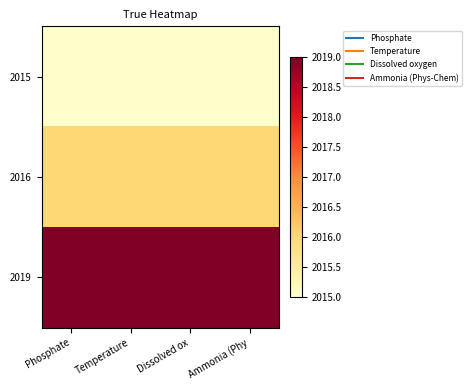

Reading left to right, what are all the values shown in this chart?

2015: Phosphate=2015	Temperature=2015	Dissolved ox=2015	Ammonia (Phy=2015
2016: Phosphate=2016	Temperature=2016	Dissolved ox=2016	Ammonia (Phy=2016
2019: Phosphate=2019	Temperature=2019	Dissolved ox=2019	Ammonia (Phy=2019